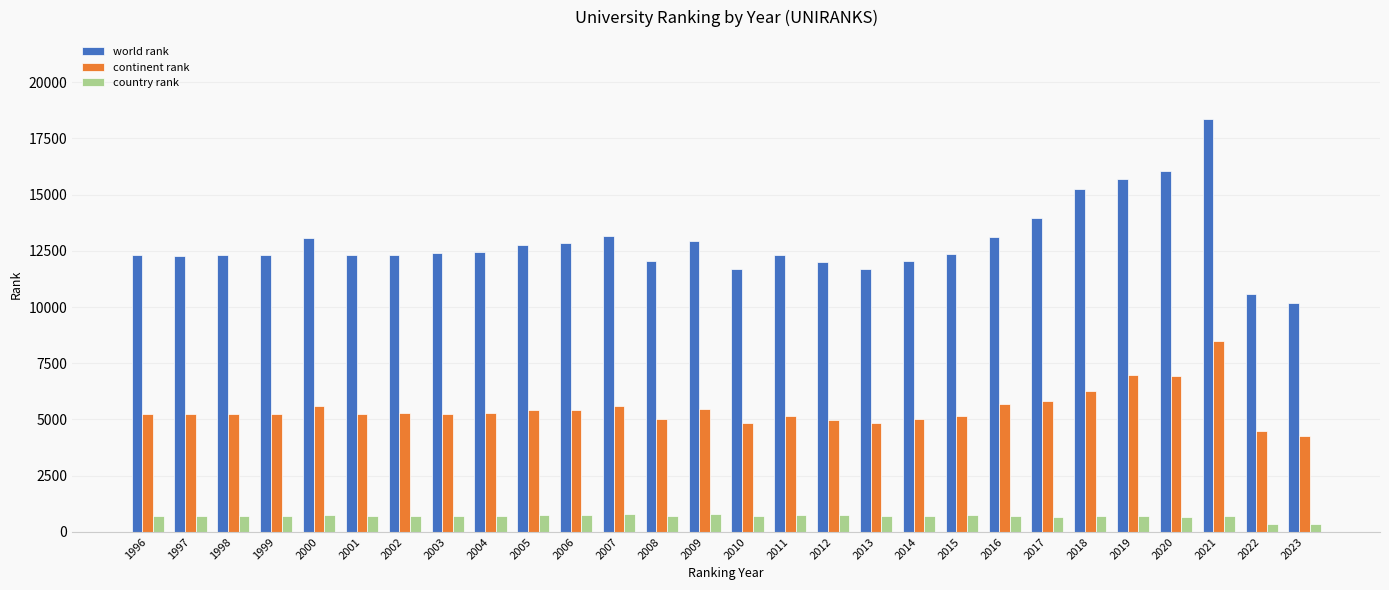

Which series changed the most between 2009 and 2022?

world rank